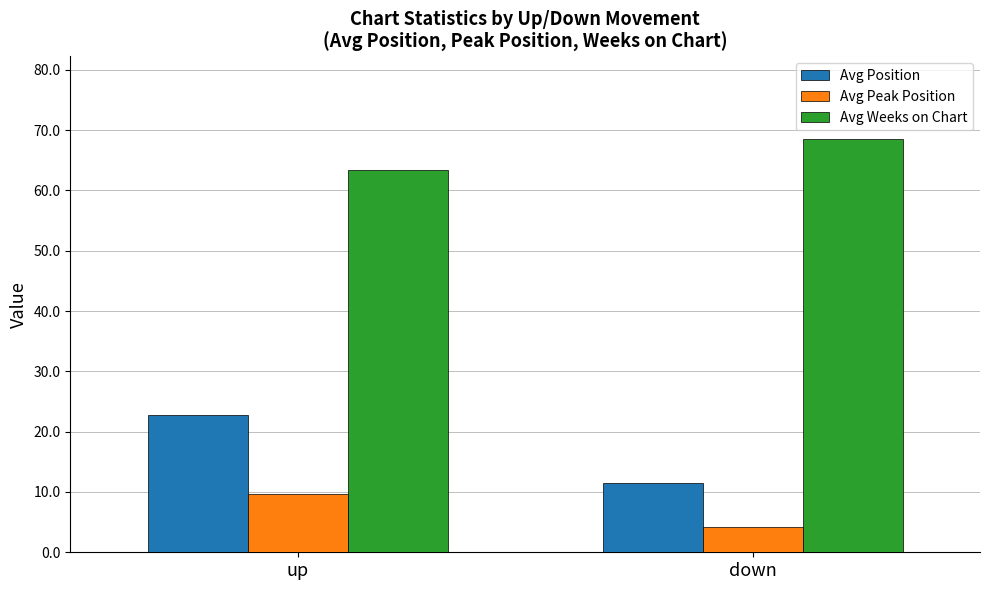

How many values in the Avg Peak Position series exceed 9?

1